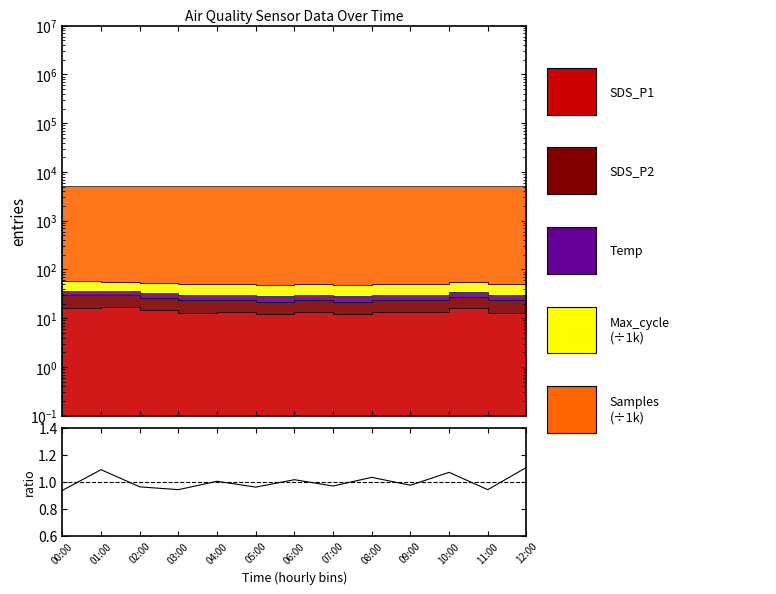

At which label is the value closest to 1?

04:00